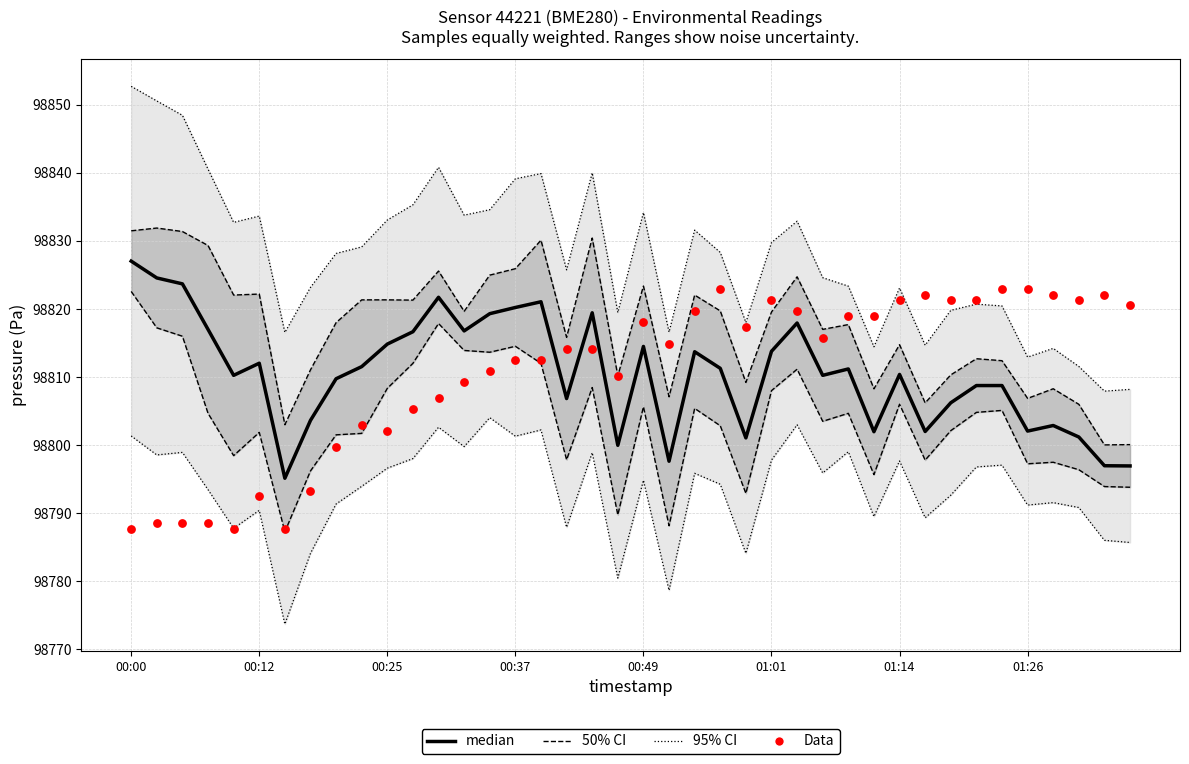

Which series contains the lowest Y value?

95% CI